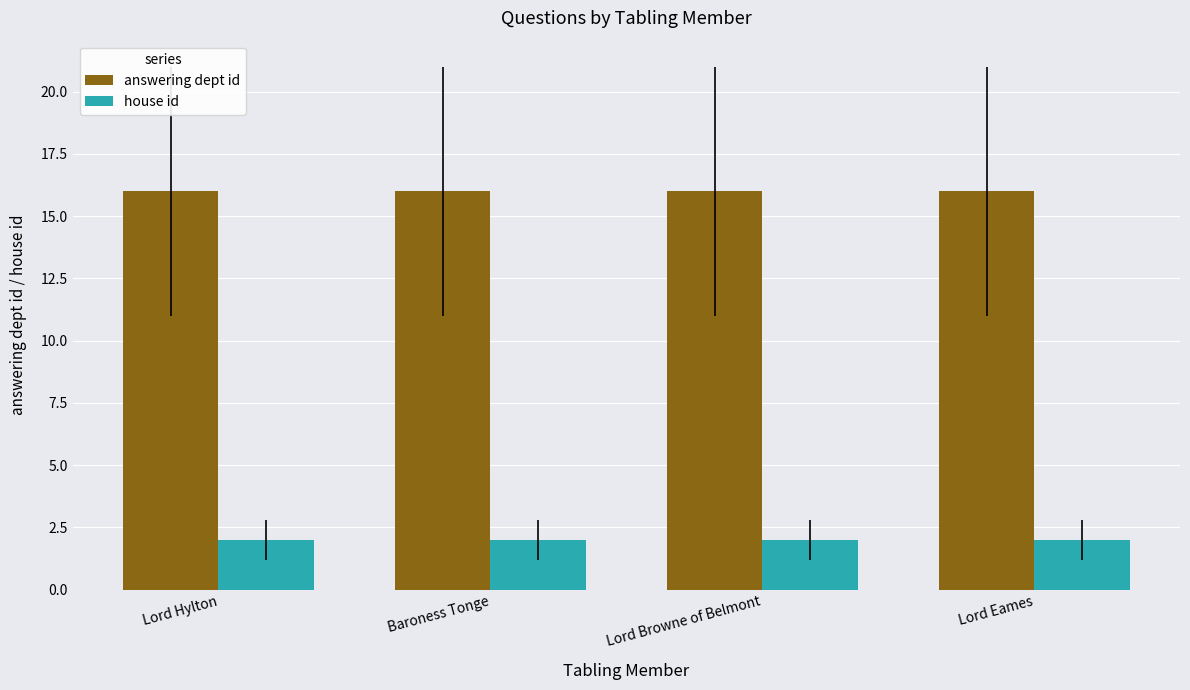

What is the maximum value for answering dept id?

16